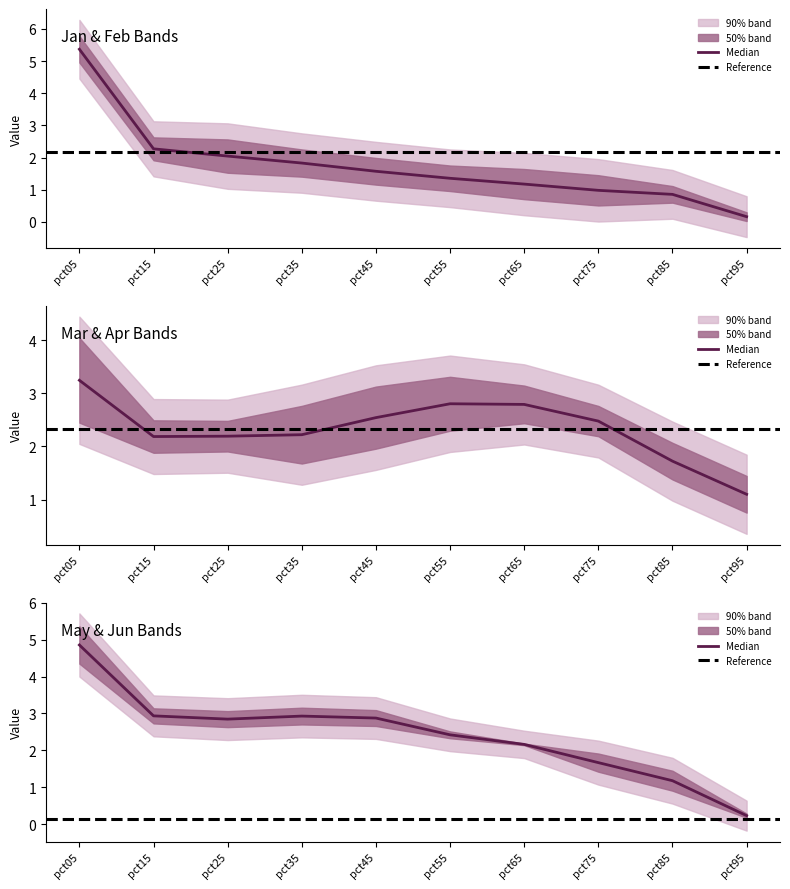

True or false: Jan has more than 1 points higher than both neighbors.

False